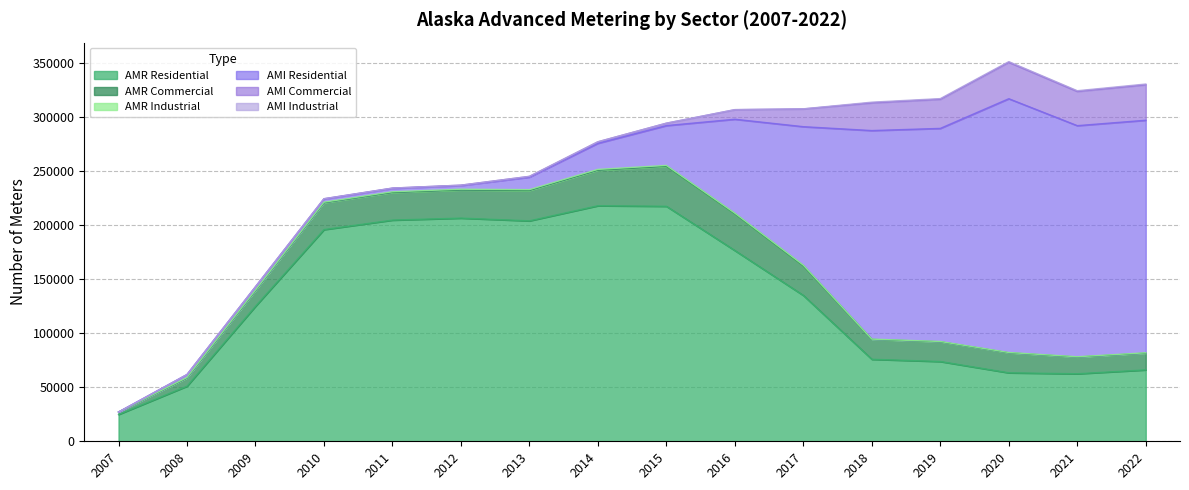

What is the sum of all AMI Commercial values?

181327